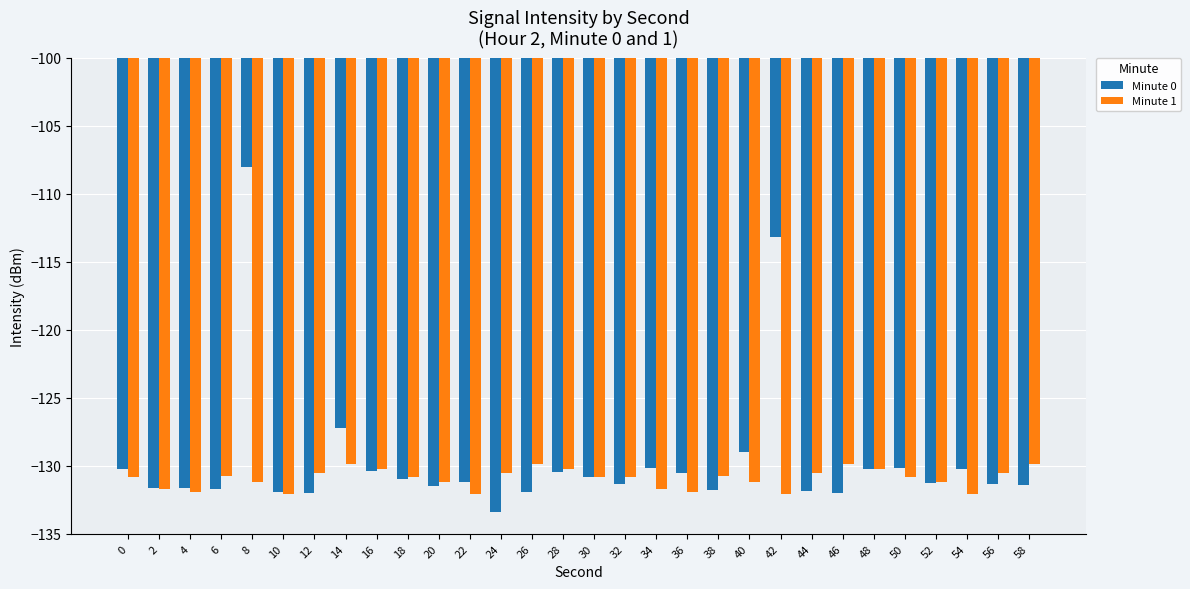

At which category does the chart reach its minimum across all series?

24